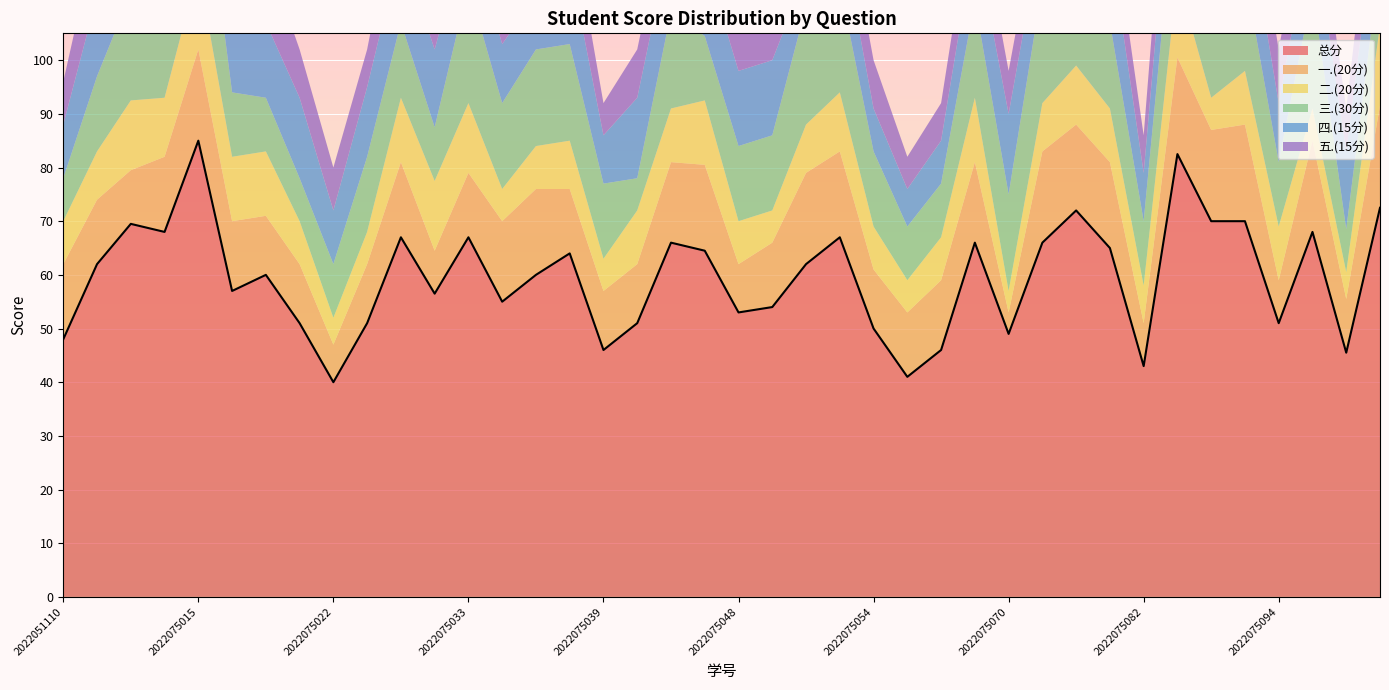

What is the value of the 三.(30分) point at the 18th from the left?

6.0